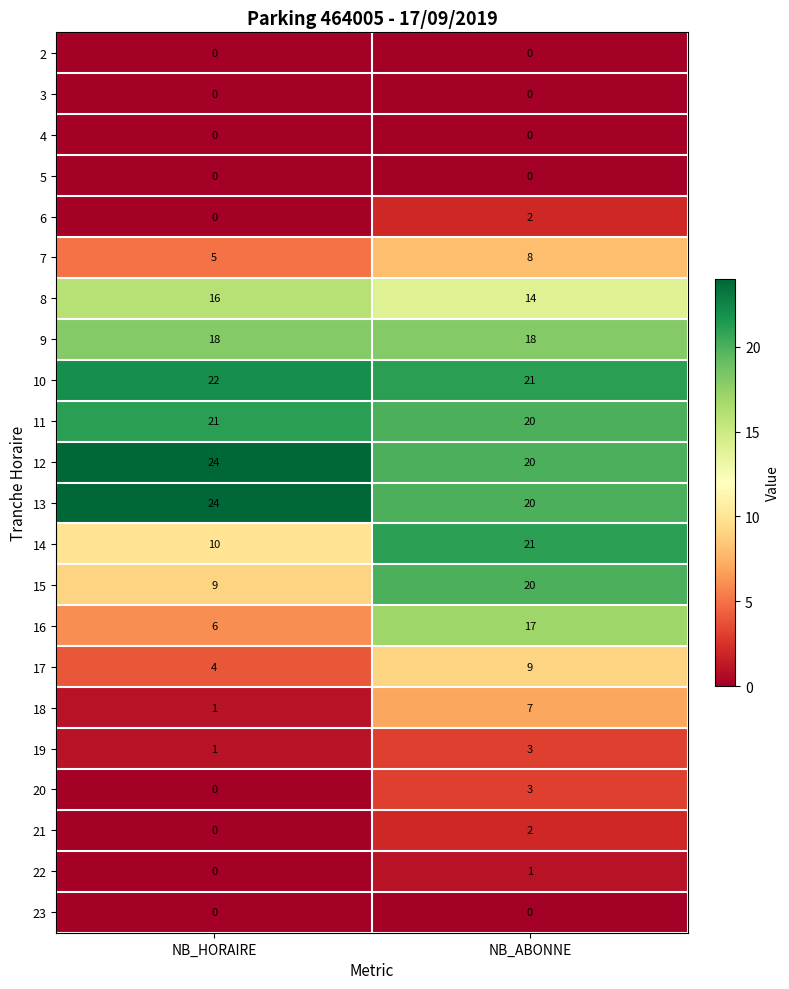

What is the greatest value displayed?

24